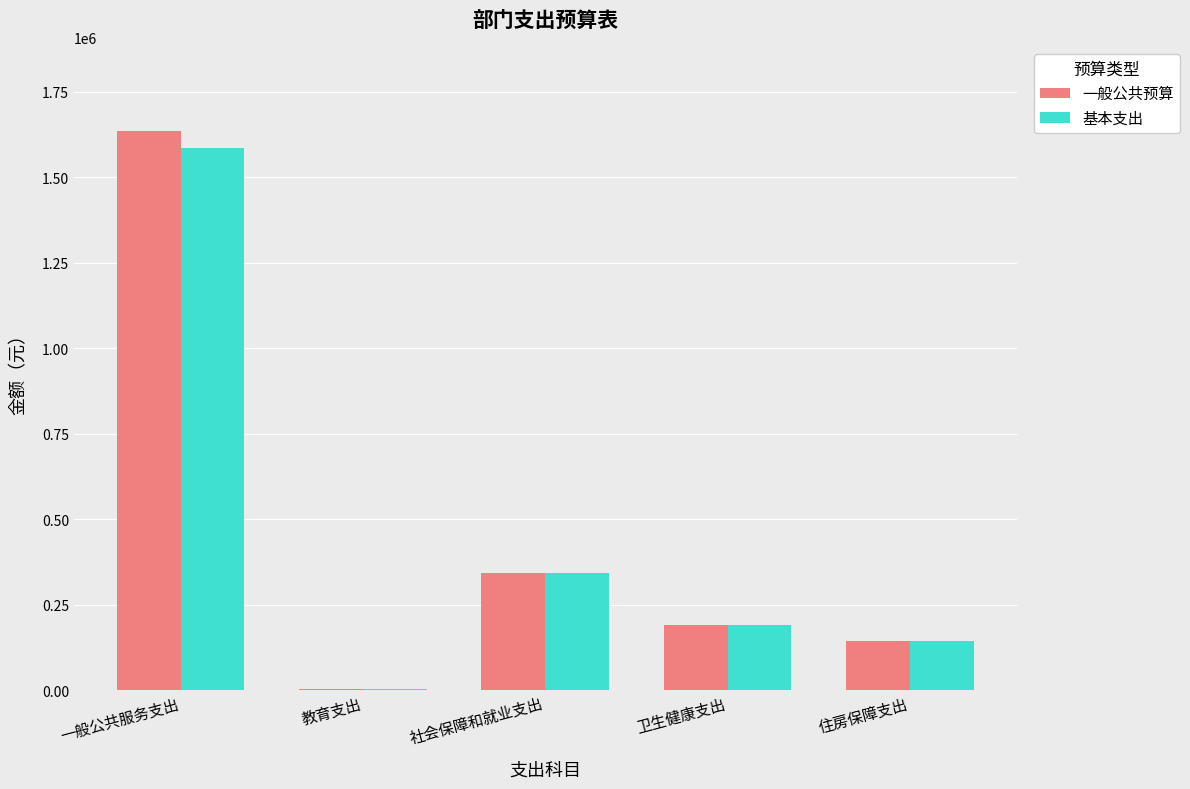

Reading right to left, transcribe all the data shown in this chart.

一般公共预算: 住房保障支出=144085.0	卫生健康支出=191869.0	社会保障和就业支出=342200.0	教育支出=2400.0	一般公共服务支出=1635489.3
基本支出: 住房保障支出=144085.0	卫生健康支出=191869.0	社会保障和就业支出=342200.0	教育支出=2400.0	一般公共服务支出=1585489.3